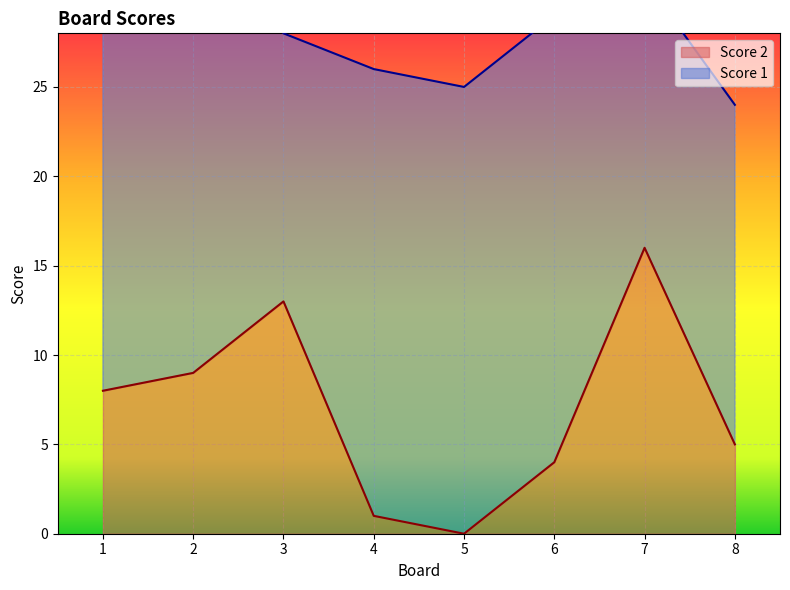

Does the chart display data point markers on the line(s)?

No